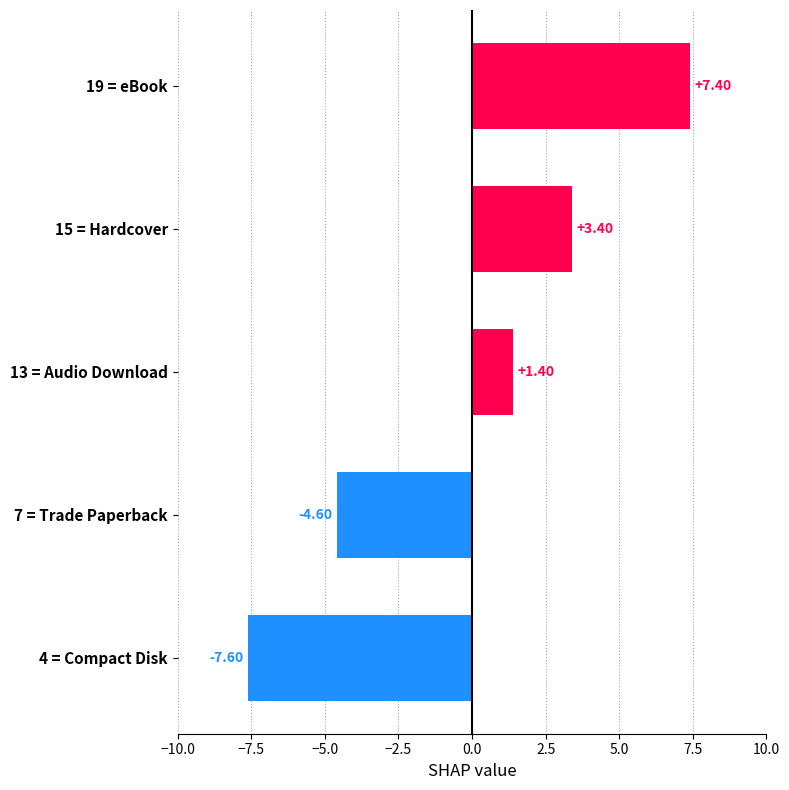

What is the difference between the second highest and second lowest values?

8.0